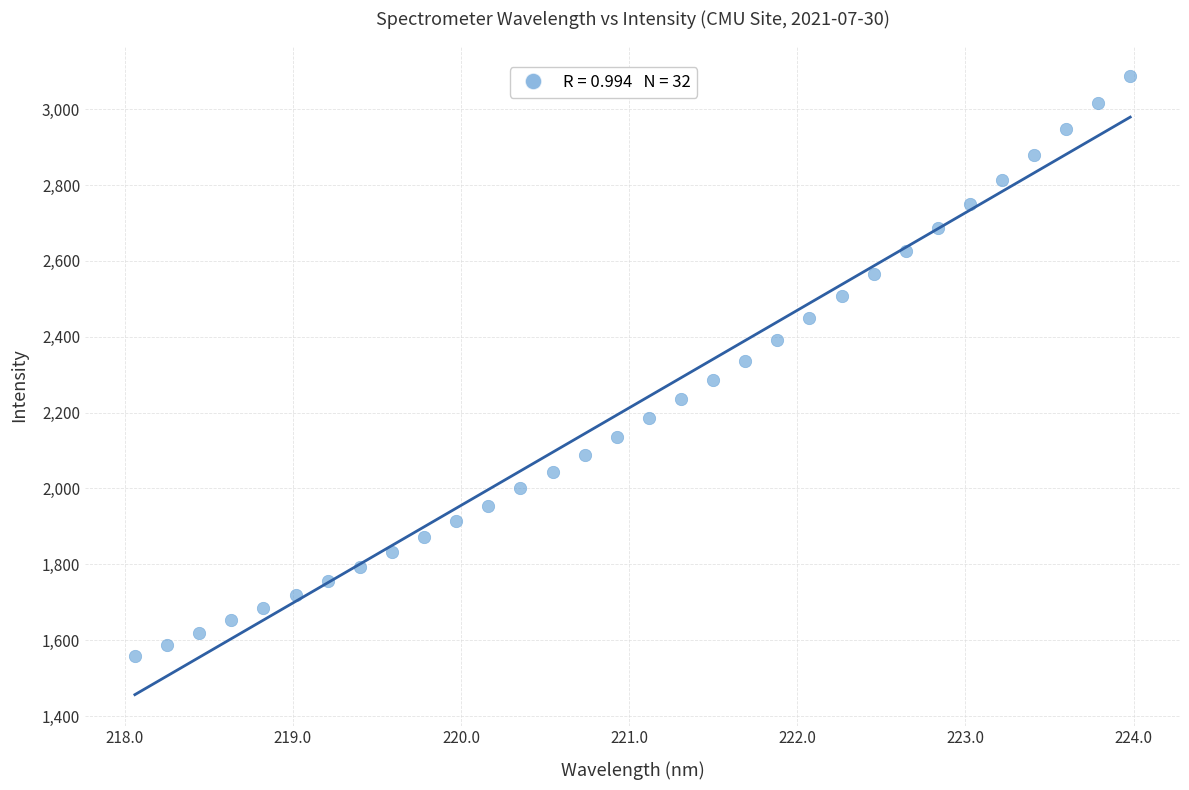

What is the range of Y values (max minus min)?

1529.5